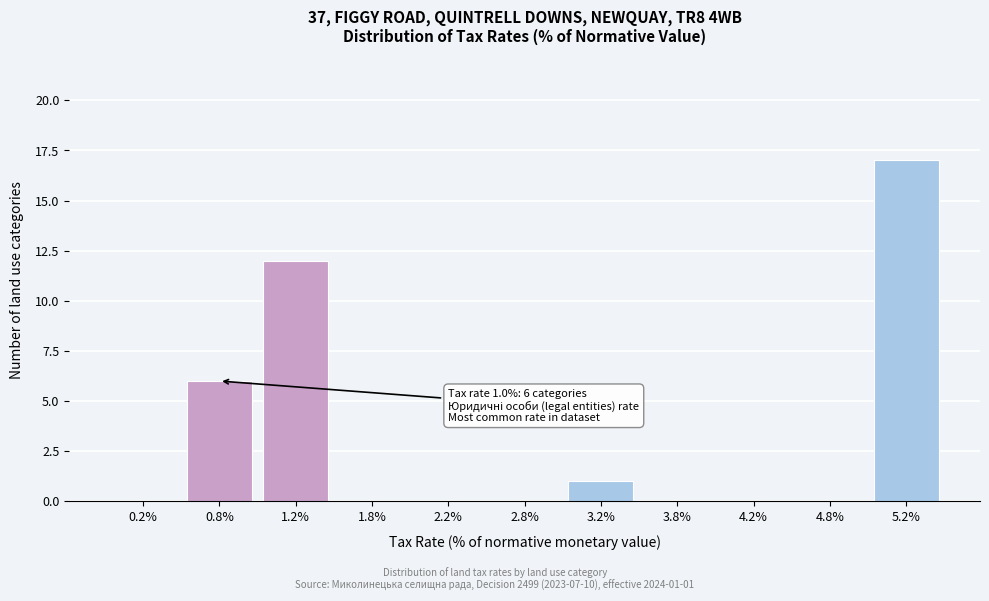

Over which range of the x-axis is the bar tallest?

5.0 to 5.5